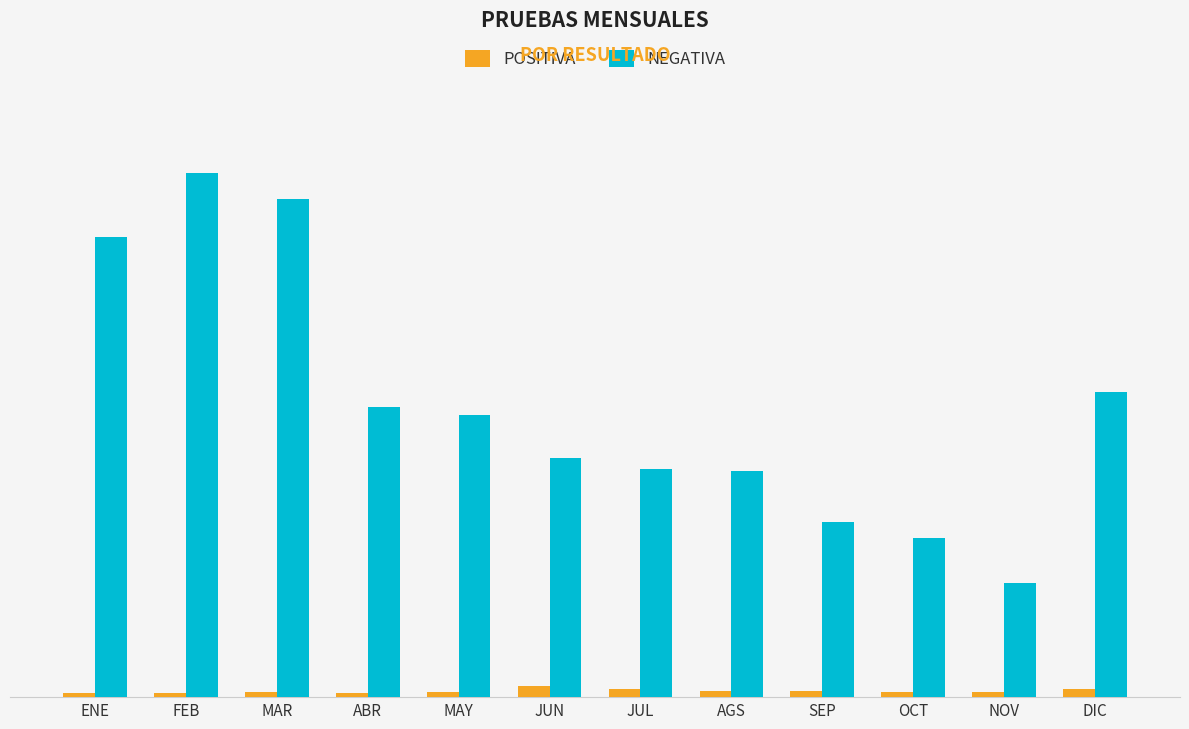

What are all the series names shown in the legend?

POSITIVA, NEGATIVA